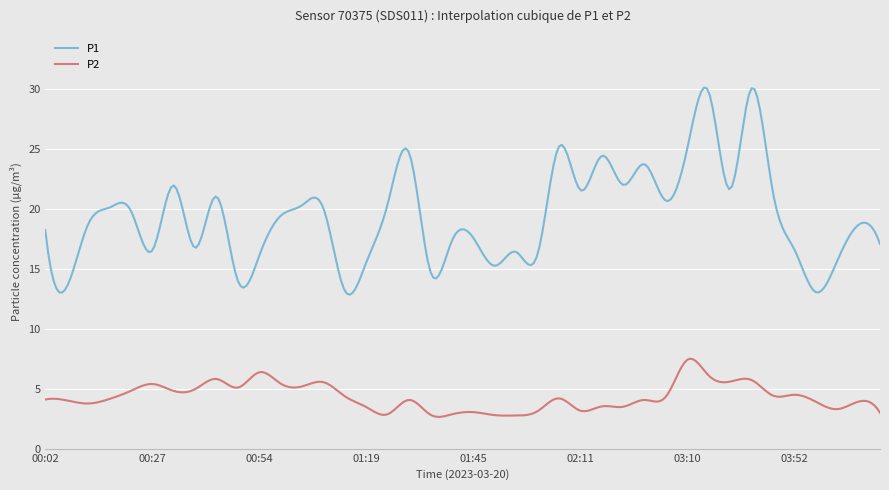

How many series are shown in this chart?

2